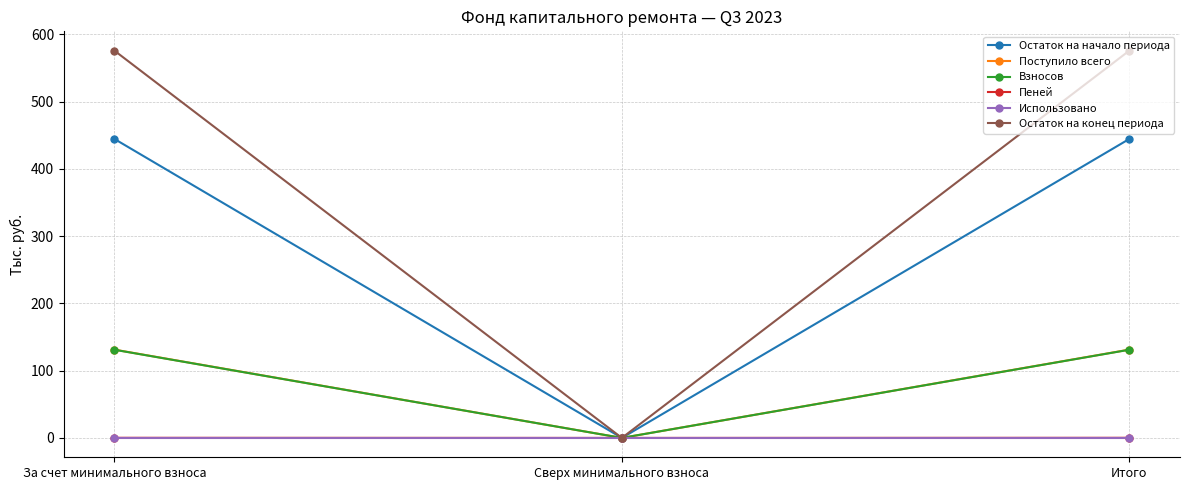

What is the difference between the maximum and minimum values in the Пеней series?

0.2